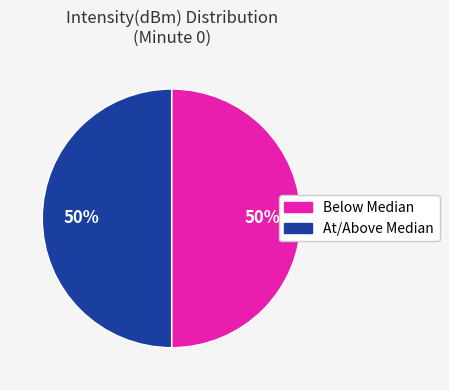

To the nearest percent, what is the average slice percentage?

50%